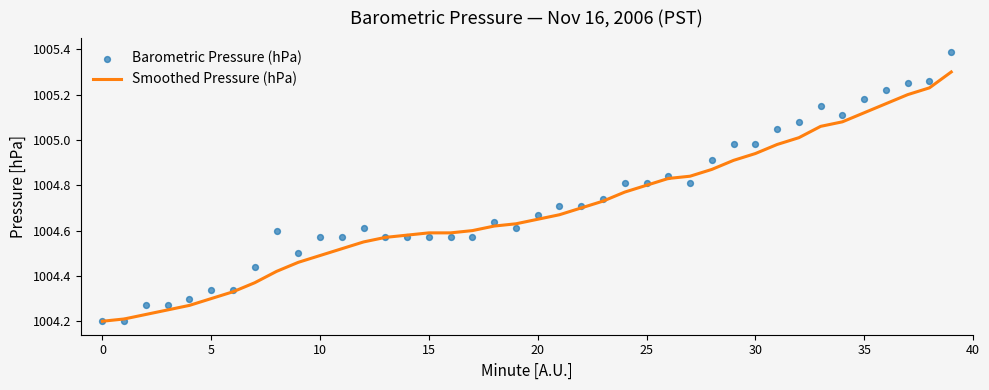

What is the highest value of the Smoothed Pressure (hPa) series?

1005.3